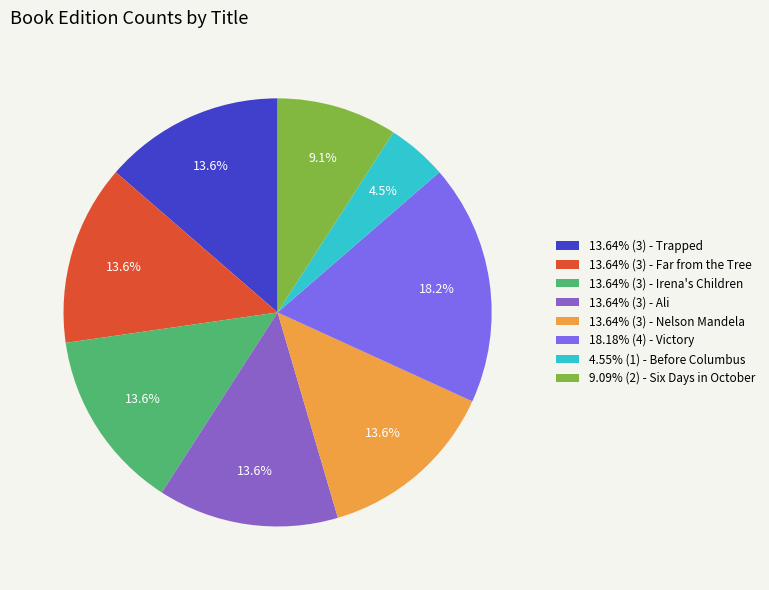

Approximately how many times larger is the value at 4.55% (1) - Before Columbus compared to 13.64% (3) - Irena's Children?

0.3